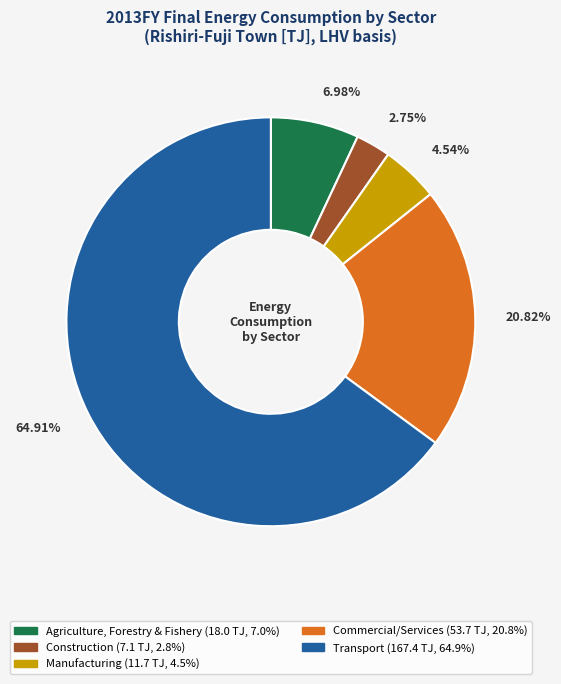

To the nearest percent, what is the average slice percentage?

20%